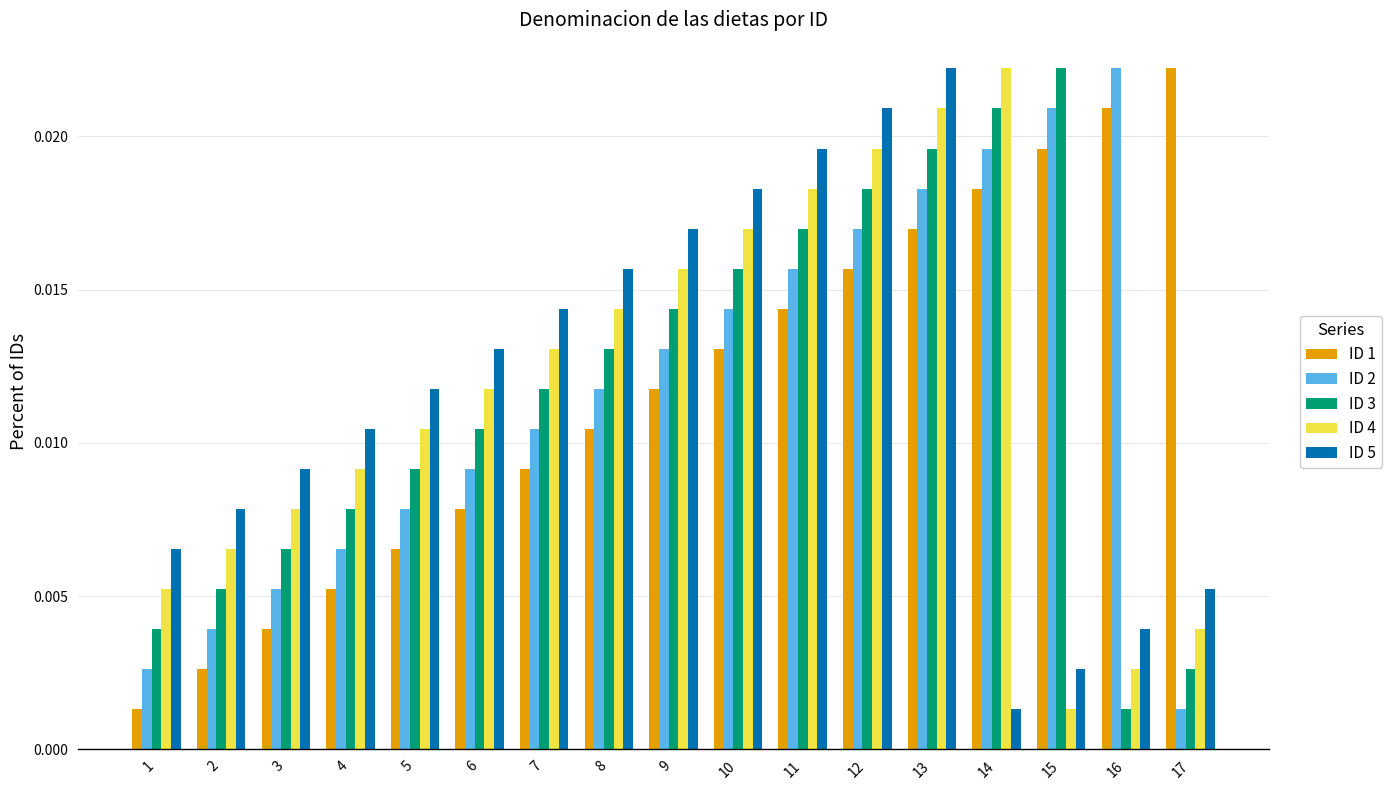

At which category is the sum across all series the highest?

13